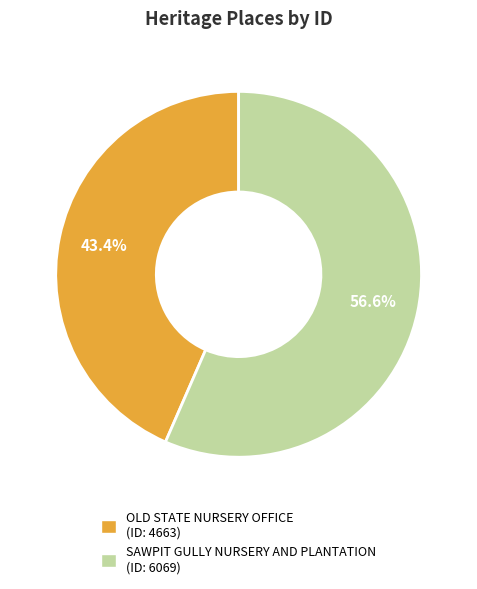

What is the largest slice in the pie chart?

SAWPIT GULLY NURSERY AND PLANTATION